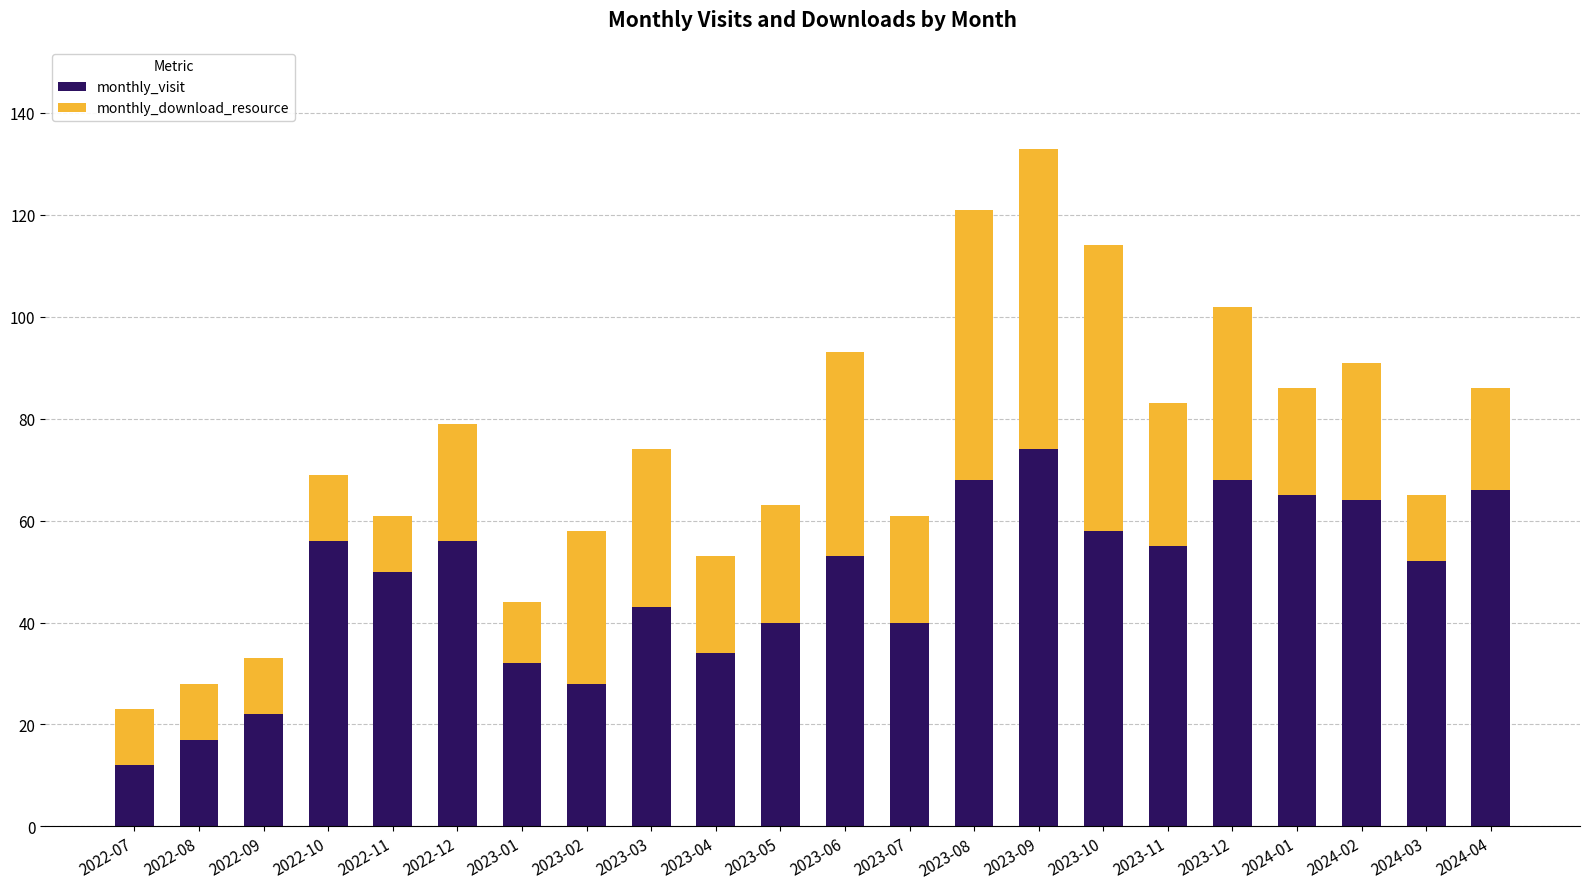

What is the maximum value for monthly_visit?

74